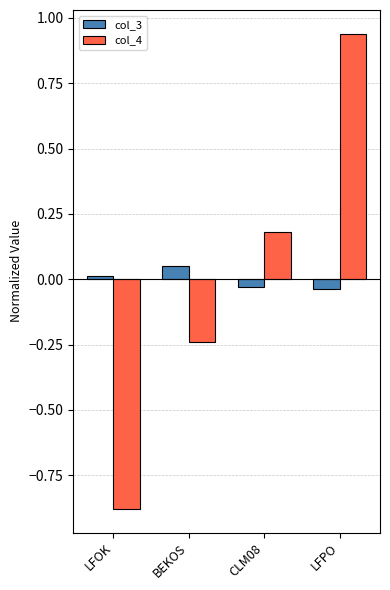

At which category is the sum across all series the highest?

LFPO